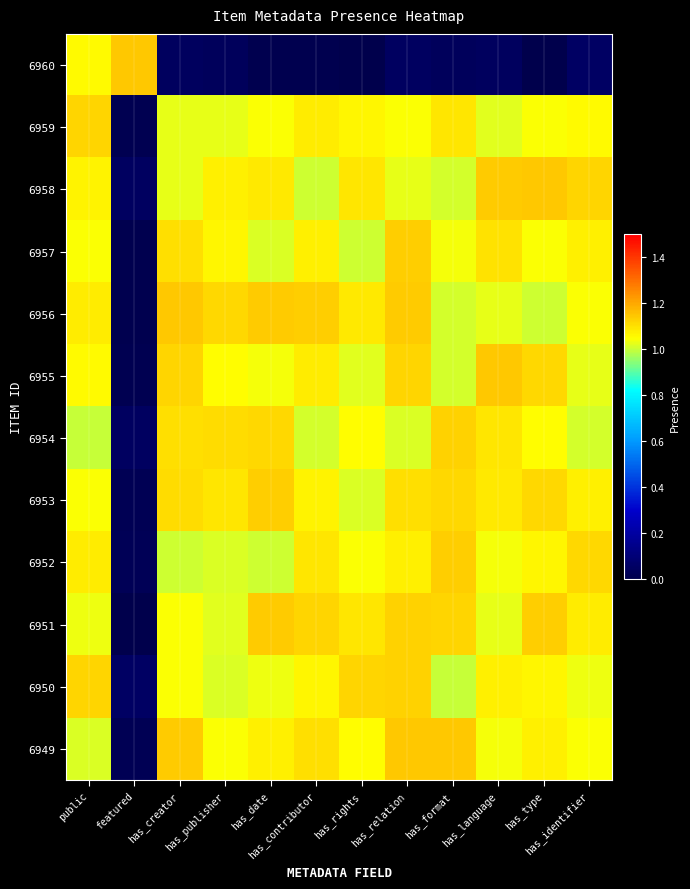

Reading right to left, what are all the values shown in this chart?

6960: has_identifier=0.1	has_type=0.0	has_language=0.0	has_format=0.0	has_relation=0.1	has_rights=0.0	has_contributor=0.0	has_date=0.0	has_publisher=0.0	has_creator=0.0	featured=1.1	public=1.1
6959: has_identifier=1.1	has_type=1.0	has_language=1.0	has_format=1.1	has_relation=1.0	has_rights=1.1	has_contributor=1.1	has_date=1.0	has_publisher=1.0	has_creator=1.0	featured=0.0	public=1.1
6958: has_identifier=1.1	has_type=1.1	has_language=1.1	has_format=1.0	has_relation=1.0	has_rights=1.1	has_contributor=1.0	has_date=1.1	has_publisher=1.1	has_creator=1.0	featured=0.0	public=1.1
6957: has_identifier=1.1	has_type=1.0	has_language=1.1	has_format=1.0	has_relation=1.1	has_rights=1.0	has_contributor=1.1	has_date=1.0	has_publisher=1.1	has_creator=1.1	featured=0.0	public=1.0
6956: has_identifier=1.0	has_type=1.0	has_language=1.0	has_format=1.0	has_relation=1.1	has_rights=1.1	has_contributor=1.1	has_date=1.1	has_publisher=1.1	has_creator=1.1	featured=0.0	public=1.1
6955: has_identifier=1.0	has_type=1.1	has_language=1.1	has_format=1.0	has_relation=1.1	has_rights=1.0	has_contributor=1.1	has_date=1.0	has_publisher=1.1	has_creator=1.1	featured=0.0	public=1.1
6954: has_identifier=1.0	has_type=1.0	has_language=1.1	has_format=1.1	has_relation=1.0	has_rights=1.1	has_contributor=1.0	has_date=1.1	has_publisher=1.1	has_creator=1.1	featured=0.0	public=1.0
6953: has_identifier=1.1	has_type=1.1	has_language=1.1	has_format=1.1	has_relation=1.1	has_rights=1.0	has_contributor=1.1	has_date=1.1	has_publisher=1.1	has_creator=1.1	featured=0.0	public=1.0
6952: has_identifier=1.1	has_type=1.1	has_language=1.0	has_format=1.1	has_relation=1.1	has_rights=1.0	has_contributor=1.1	has_date=1.0	has_publisher=1.0	has_creator=1.0	featured=0.0	public=1.1
6951: has_identifier=1.1	has_type=1.1	has_language=1.0	has_format=1.1	has_relation=1.1	has_rights=1.1	has_contributor=1.1	has_date=1.1	has_publisher=1.0	has_creator=1.0	featured=0.0	public=1.0
6950: has_identifier=1.0	has_type=1.1	has_language=1.1	has_format=1.0	has_relation=1.1	has_rights=1.1	has_contributor=1.1	has_date=1.0	has_publisher=1.0	has_creator=1.0	featured=0.1	public=1.1
6949: has_identifier=1.0	has_type=1.1	has_language=1.0	has_format=1.1	has_relation=1.1	has_rights=1.1	has_contributor=1.1	has_date=1.1	has_publisher=1.0	has_creator=1.1	featured=0.0	public=1.0